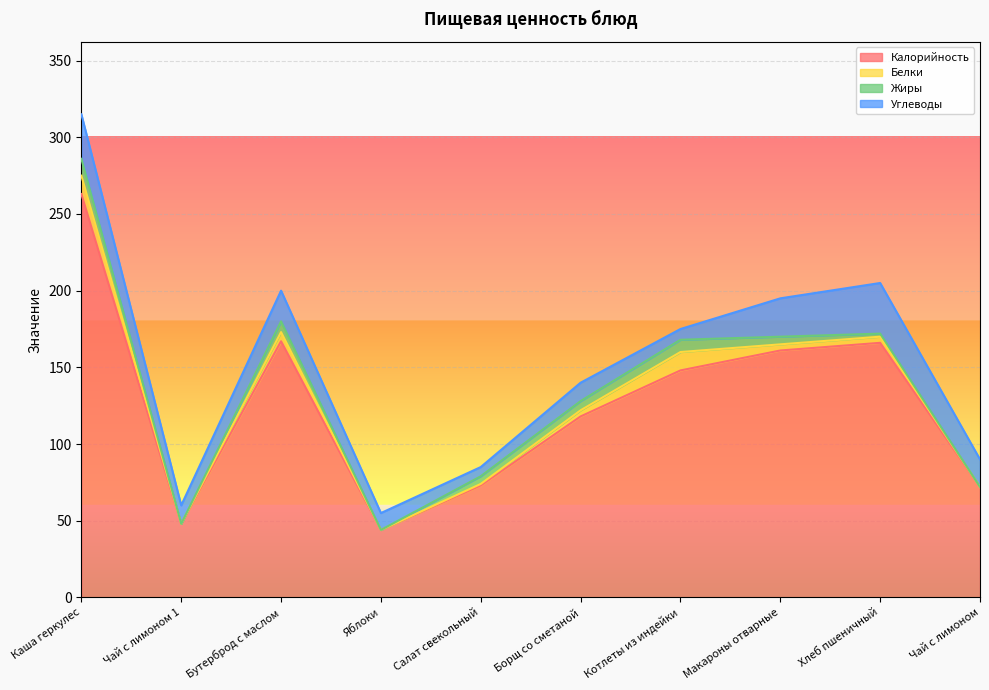

How many data points in Белки are less than 4?

4